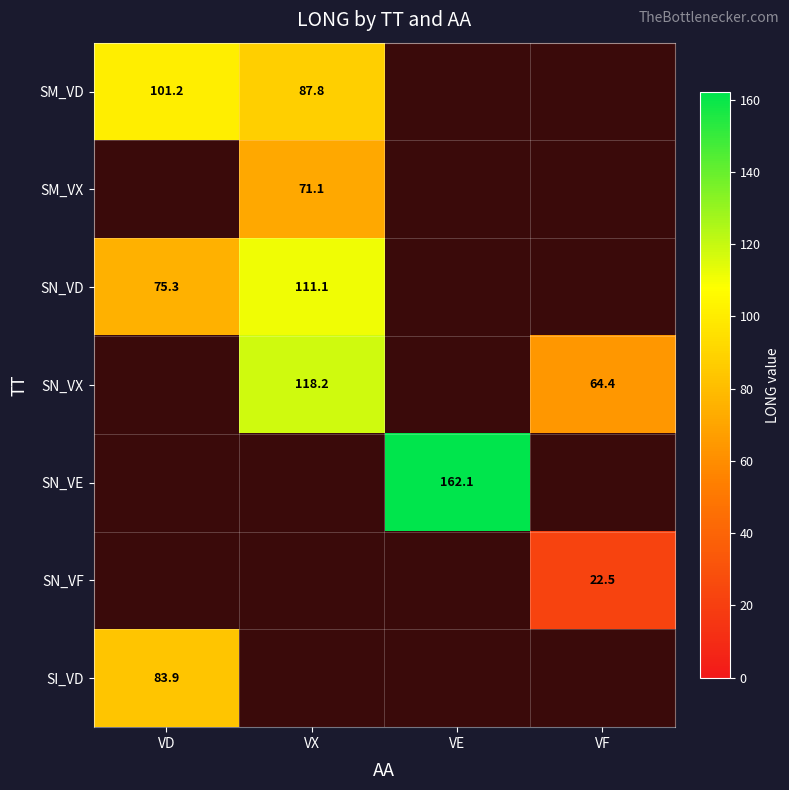

True or false: SN_VX has a value of 39.5 at VF.

False